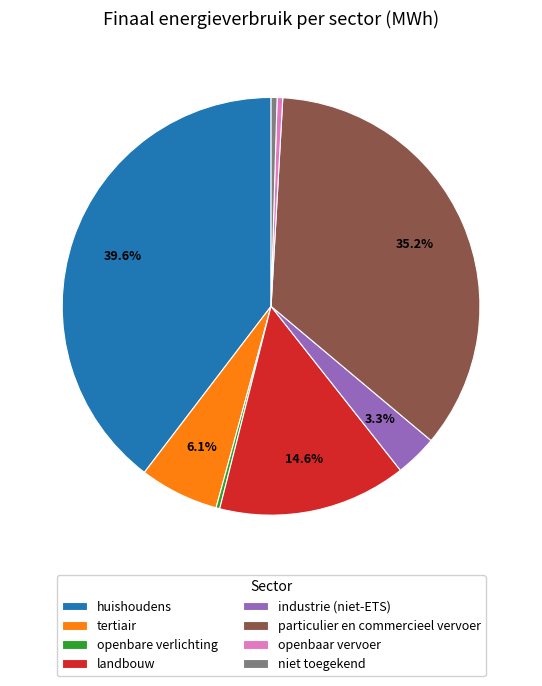

Which category has the biggest portion of the pie?

huishoudens